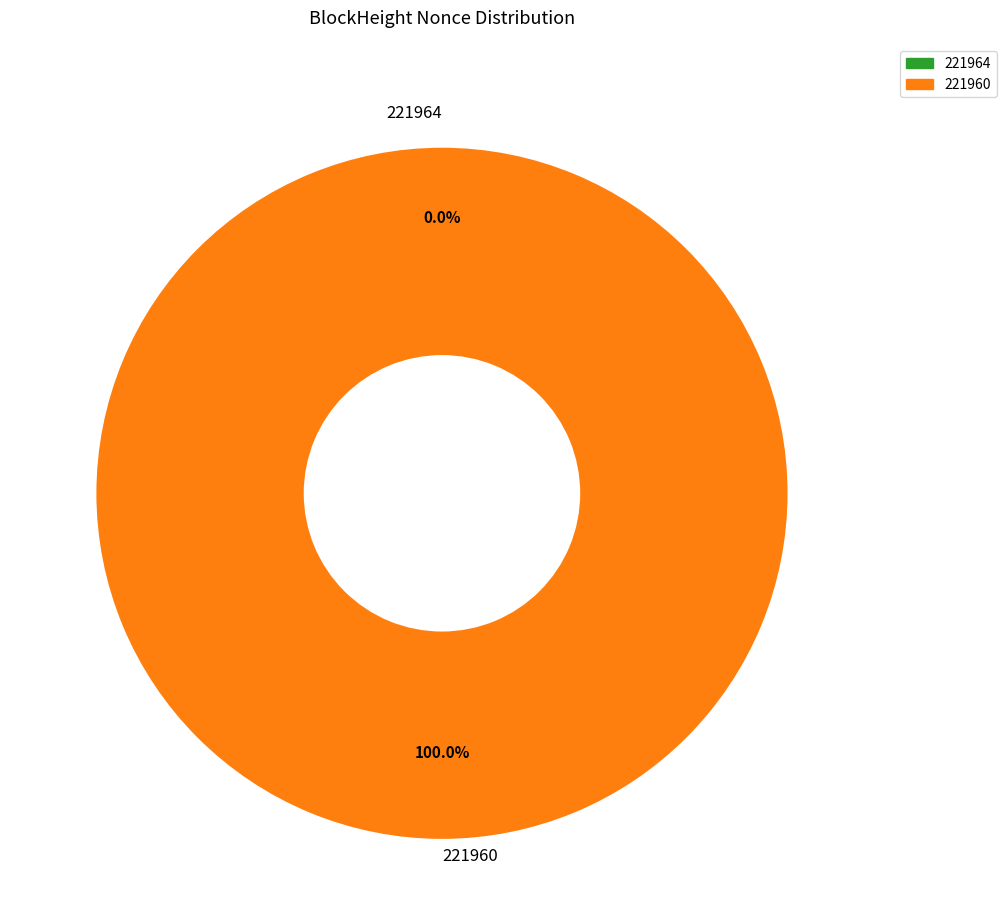

How many segments does this pie chart have?

2